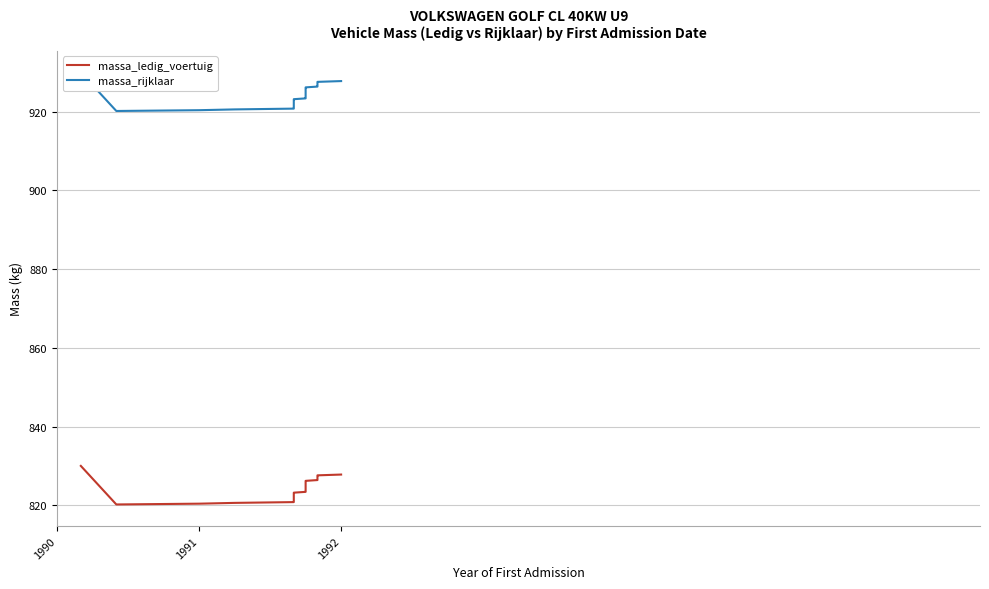

Reading left to right, transcribe all the data shown in this chart.

massa_ledig_voertuig: 830.0	820.2	820.4	820.6	820.8	821.0	821.2	821.4	821.6	821.8	822.0	822.2	822.4	822.6	822.8	823.0	823.2	823.4	823.6	823.8	824.0	824.2	824.4	824.6	824.8	825.0	825.2	825.4	825.6	825.8	826.0	826.2	826.4	826.6	826.8	827.0	827.2	827.4	827.6	827.8
massa_rijklaar: 930.0	920.2	920.4	920.6	920.8	921.0	921.2	921.4	921.6	921.8	922.0	922.2	922.4	922.6	922.8	923.0	923.2	923.4	923.6	923.8	924.0	924.2	924.4	924.6	924.8	925.0	925.2	925.4	925.6	925.8	926.0	926.2	926.4	926.6	926.8	927.0	927.2	927.4	927.6	927.8